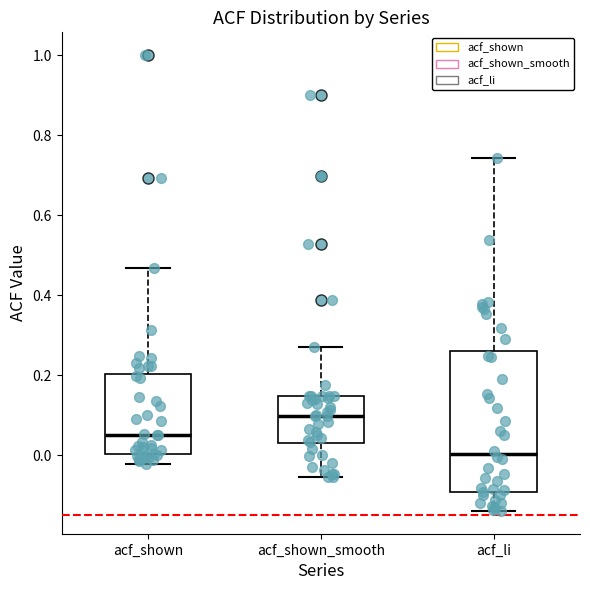

Reading left to right, transcribe this box plot: for each box, give where its median line is, the range the box spans, and where its two whiskers end, as read against the y-axis. The values are not printed on the chart, so give them approximately, as read against the axis.

acf_shown: median 0.06, box 0.00 to 0.20, whiskers -0.02 to 0.46
acf_shown_smooth: median 0.10, box 0.02 to 0.14, whiskers -0.06 to 0.28
acf_li: median 0.00, box -0.10 to 0.26, whiskers -0.14 to 0.74